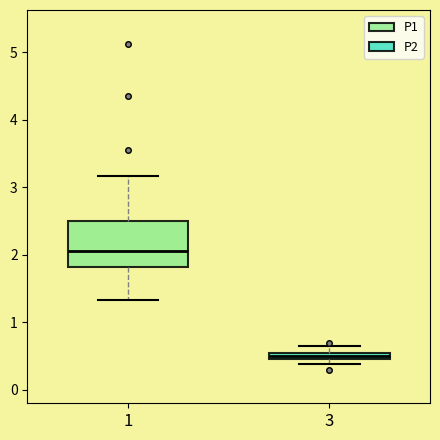

Comparing the boxes themselves (not the whiskers), which one is the tallest?

1